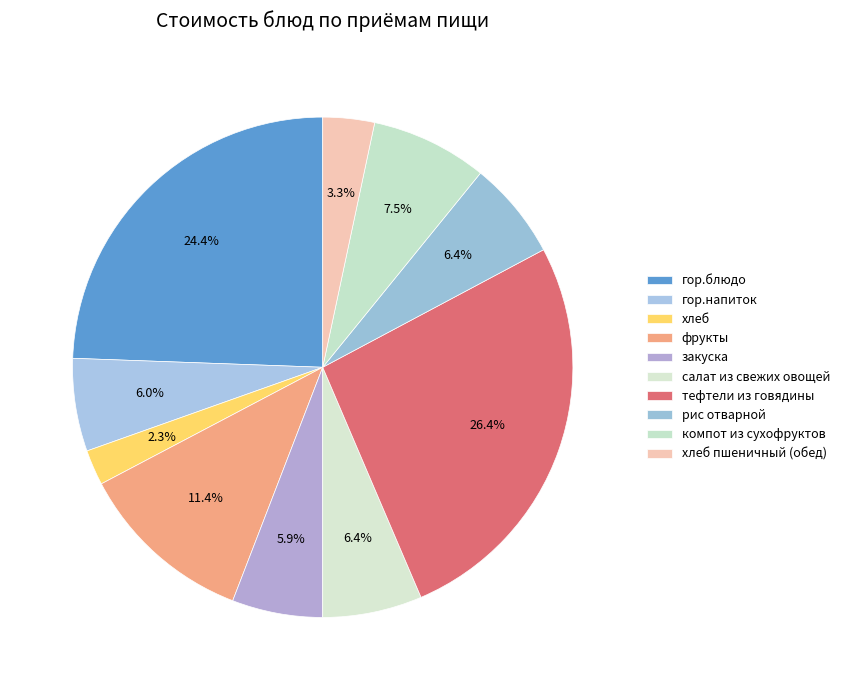

How many slices are in this pie chart?

10